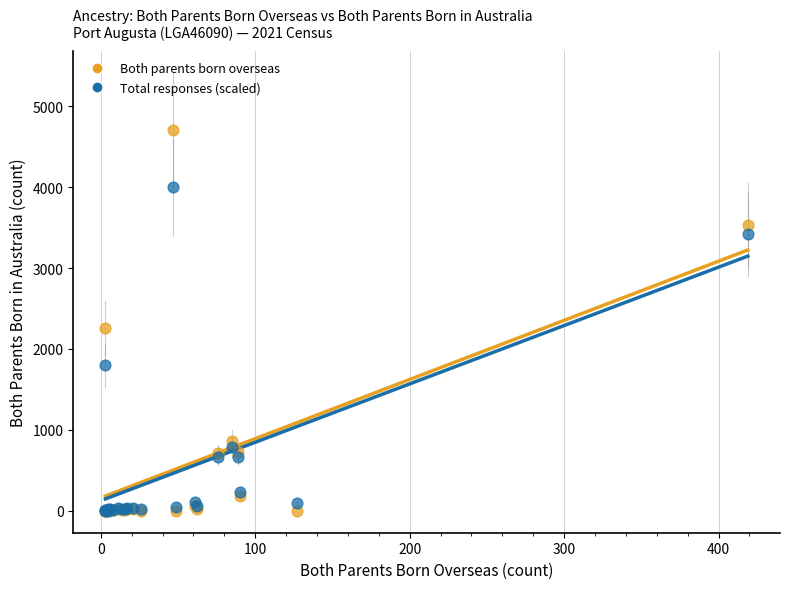

Which series contains the highest Y value?

Both parents born overseas